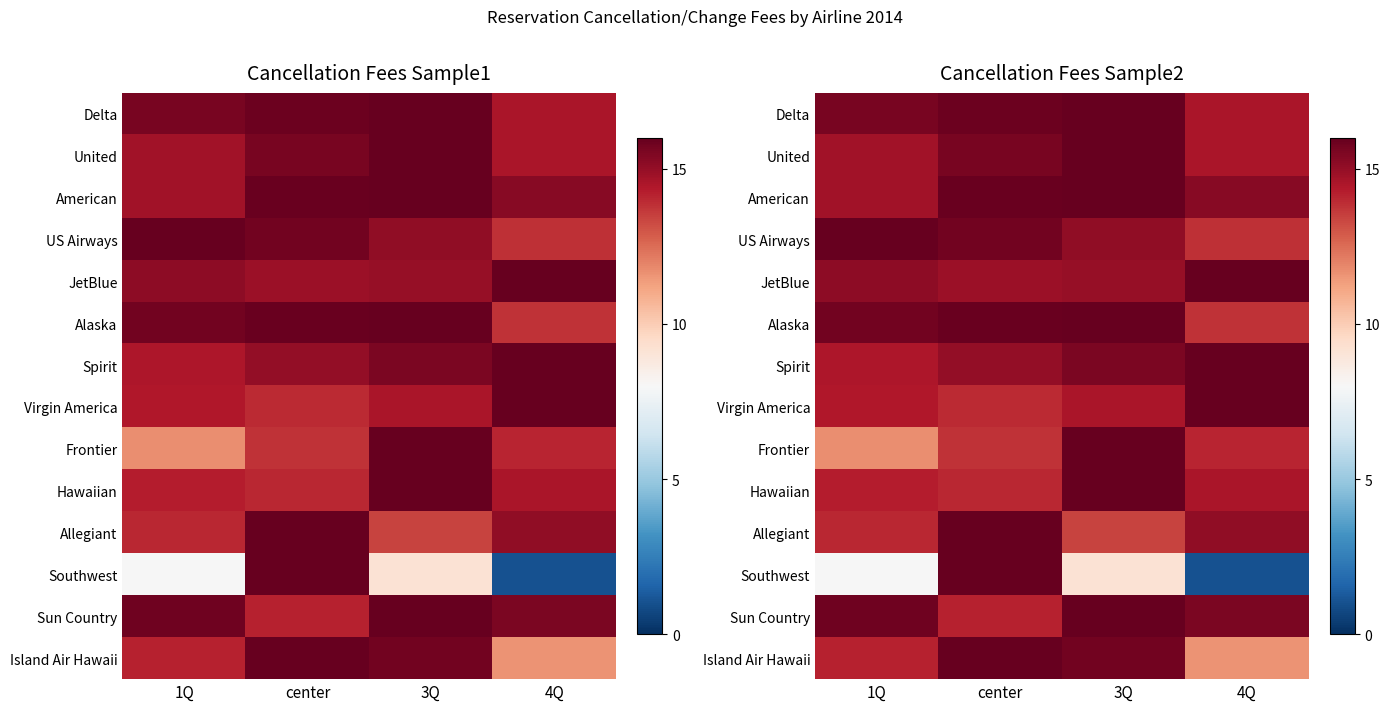

The Frontier series shows 2.9 at 1Q. True or false?

False